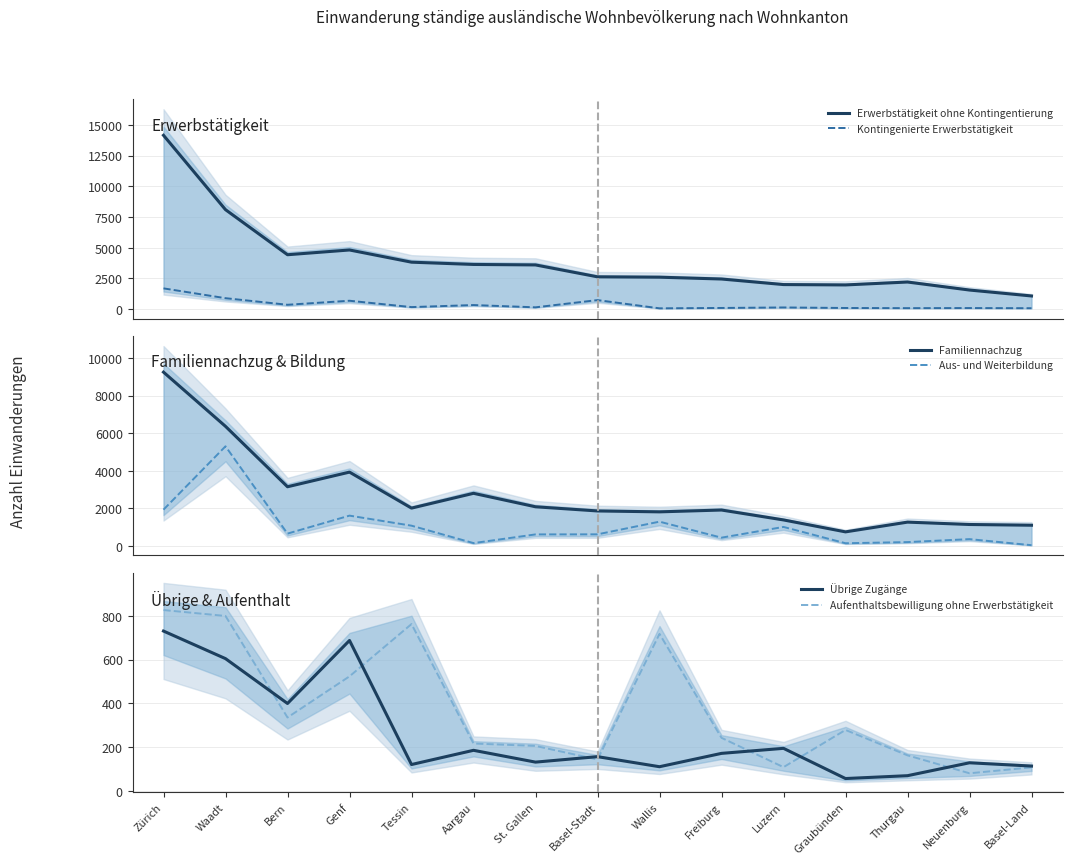

Reading right to left, extract all data points from this chart.

Erwerbstätigkeit ohne Kontingentierung: 1075	1557	2210	1973	2003	2455	2603	2633	3602	3641	3826	4819	4432	8101	14157
Kontingenierte Erwerbstätigkeit: 78	91	83	96	139	98	68	738	150	335	169	686	358	894	1693
Familiennachzug: 1105	1144	1270	751	1387	1914	1817	1865	2087	2804	2016	3933	3153	6370	9256
Aus- und Weiterbildung: 42	365	207	146	1014	443	1295	620	616	154	1081	1616	659	5307	1934
Übrige Zugänge: 114	129	70	57	195	172	111	157	132	186	121	688	400	605	731
Aufenthaltsbewilligung ohne Erwerbstätigkeit: 108	81	163	279	109	243	718	144	206	217	763	524	336	800	827